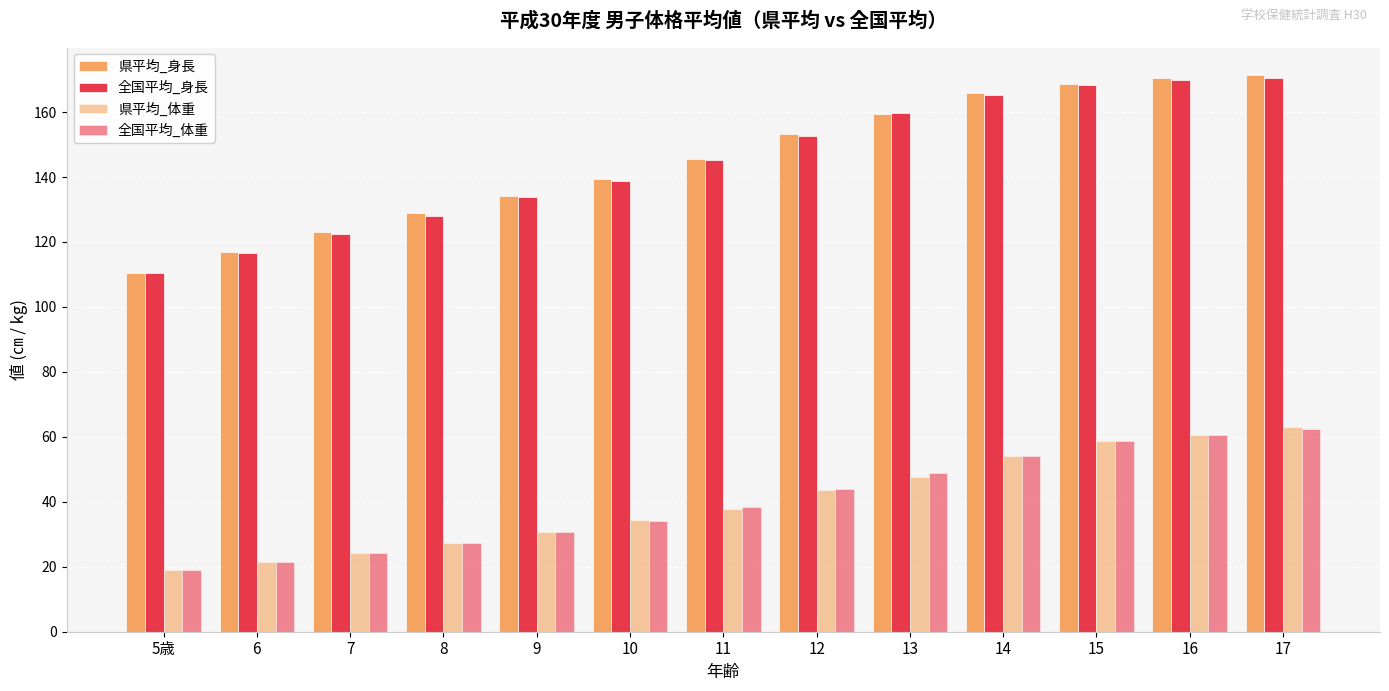

Reading left to right, transcribe all the data shown in this chart.

県平均_身長: 5歳=110.5	6=116.9	7=123.0	8=128.9	9=134.0	10=139.4	11=145.4	12=153.2	13=159.5	14=165.9	15=168.6	16=170.4	17=171.3
全国平均_身長: 5歳=110.3	6=116.5	7=122.5	8=128.1	9=133.7	10=138.8	11=145.2	12=152.7	13=159.8	14=165.3	15=168.4	16=169.9	17=170.6
県平均_体重: 5歳=19.1	6=21.4	7=24.1	8=27.4	9=30.8	10=34.5	11=37.9	12=43.6	13=47.7	14=54.1	15=58.6	16=60.6	17=63.0
全国平均_体重: 5歳=18.9	6=21.4	7=24.1	8=27.2	9=30.7	10=34.1	11=38.4	12=44.0	13=48.8	14=54.0	15=58.6	16=60.6	17=62.4